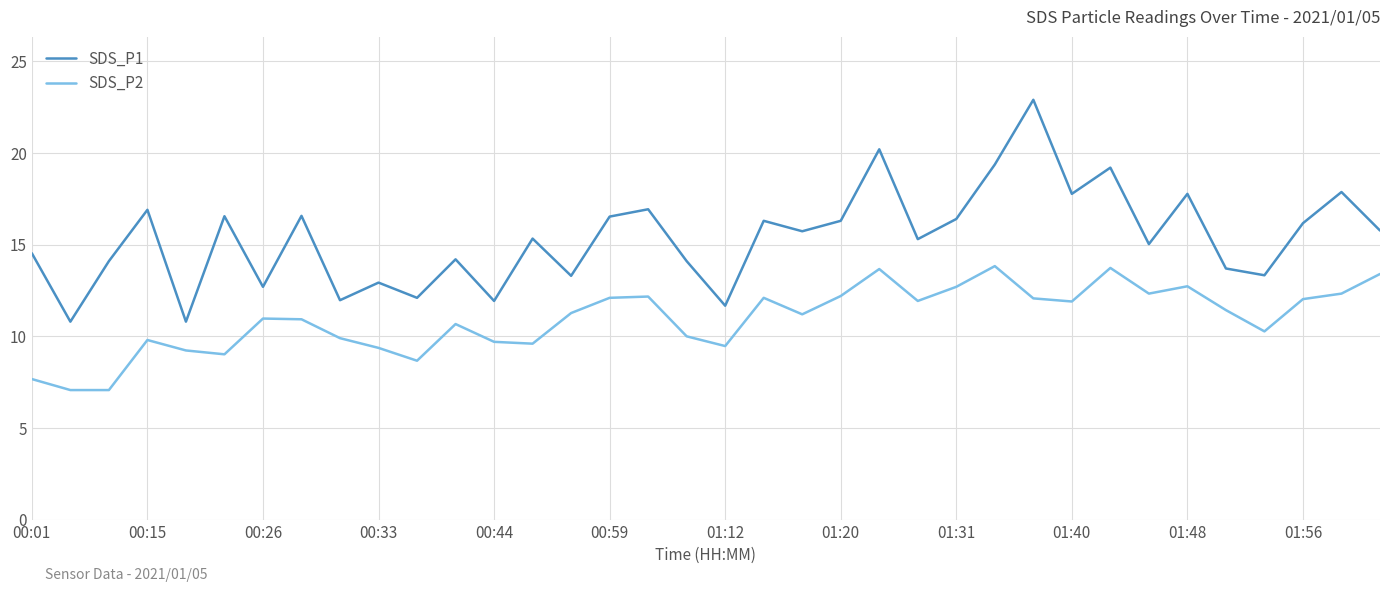

Rank the series by their average value, from lowest to highest.

SDS_P2, SDS_P1